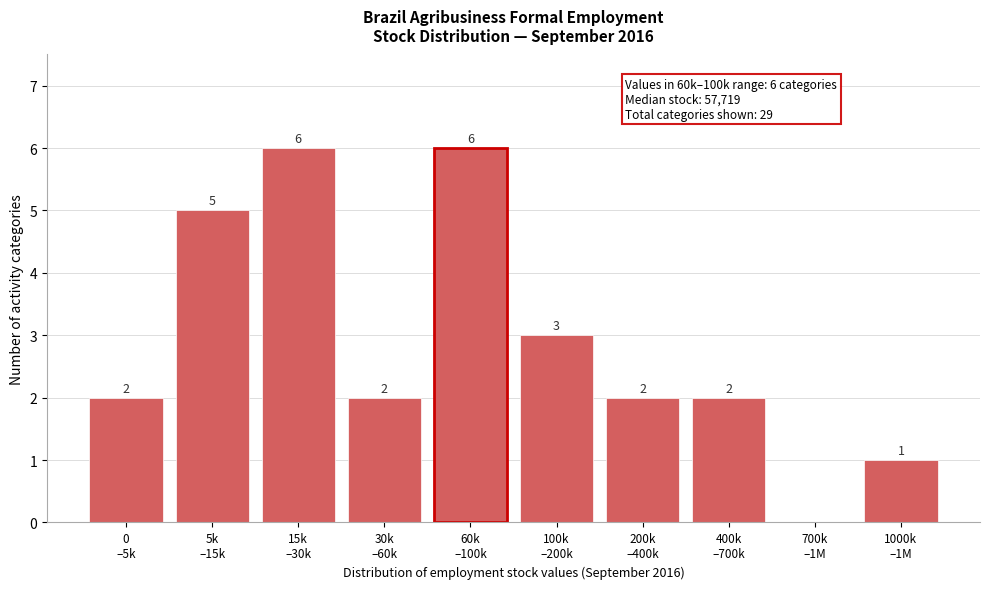

What is the greatest value displayed?

6